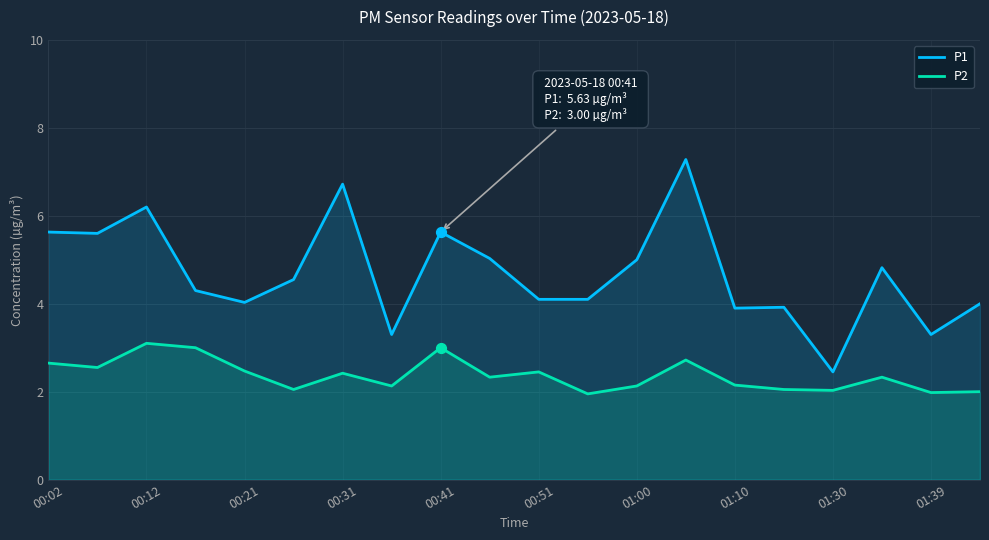

What are all the series names shown in the legend?

P1, P2